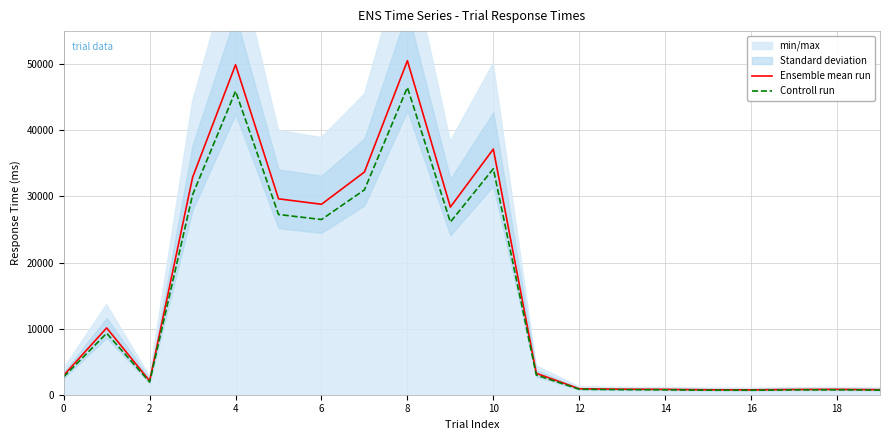

Reading right to left, what are all the values shown in this chart?

Ensemble mean run: 762.0	811.0	793.0	740.0	748.0	810.0	833.0	896.0	3240.0	37152.0	28388.0	50526.0	33687.0	28807.0	29633.0	49912.0	32875.0	2086.0	10105.0	2929.0
Controll run: 701.0	746.1	729.6	680.8	688.2	745.2	766.4	824.3	2980.8	34179.8	26117.0	46483.9	30992.0	26502.4	27262.4	45919.0	30245.0	1919.1	9296.6	2694.7